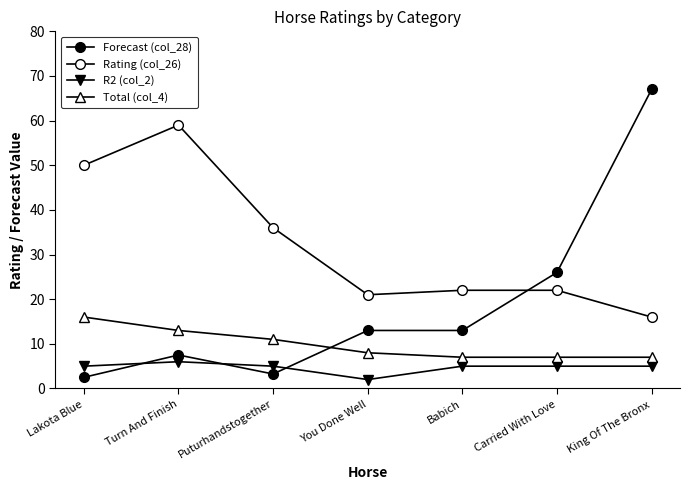

At how many categories does at least one series exceed 27?

4